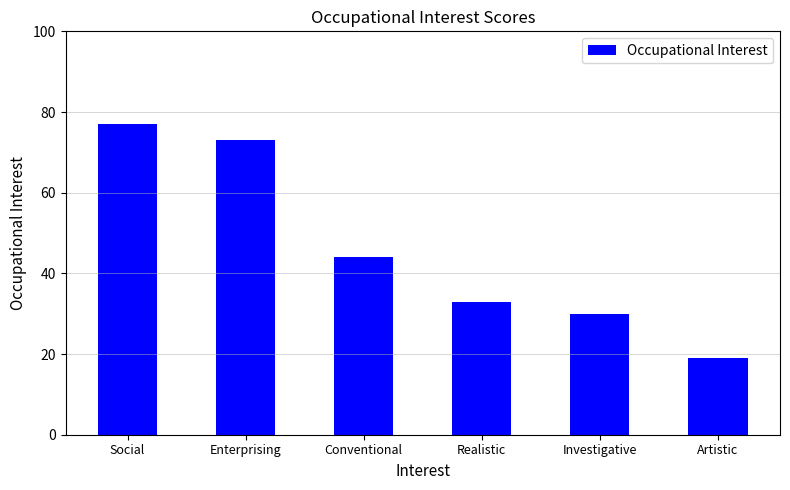

True or false: the data shows 113 at Enterprising.

False